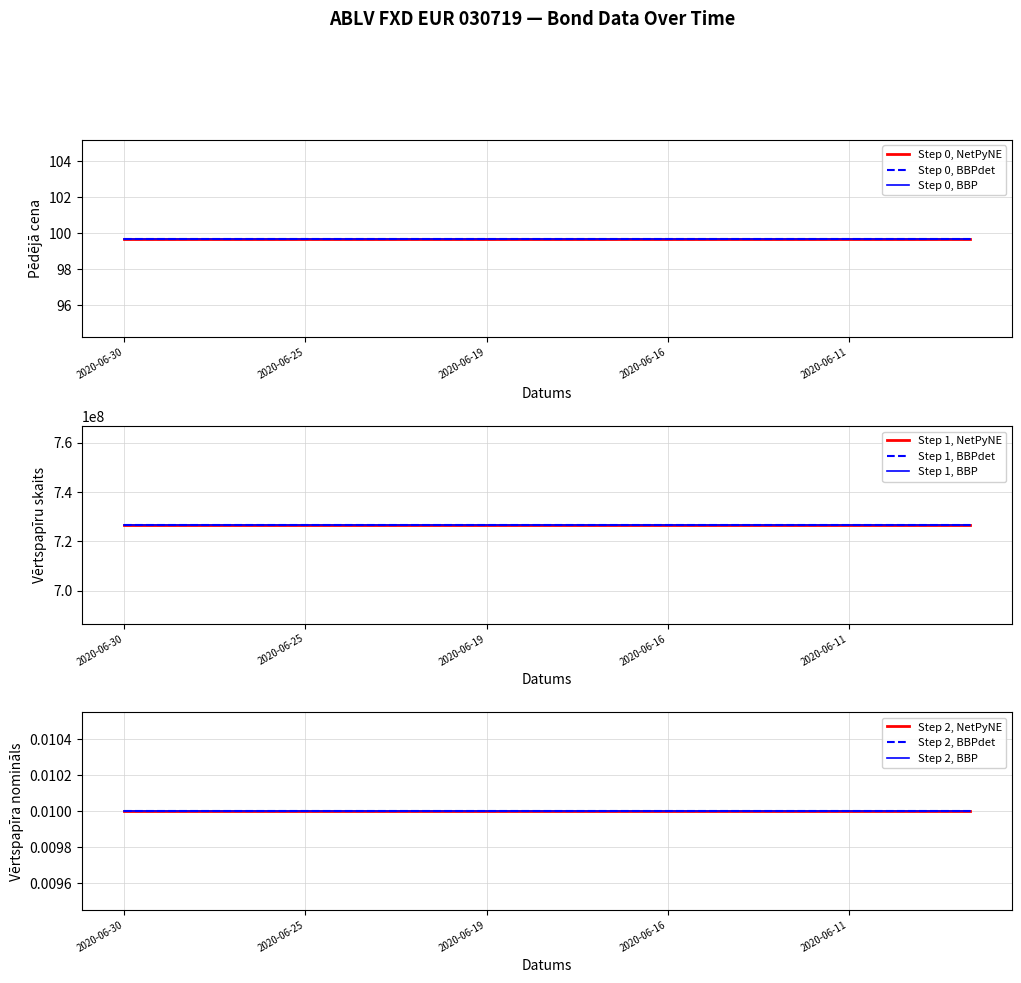

At which category is the sum across all series the highest?

2020-06-30